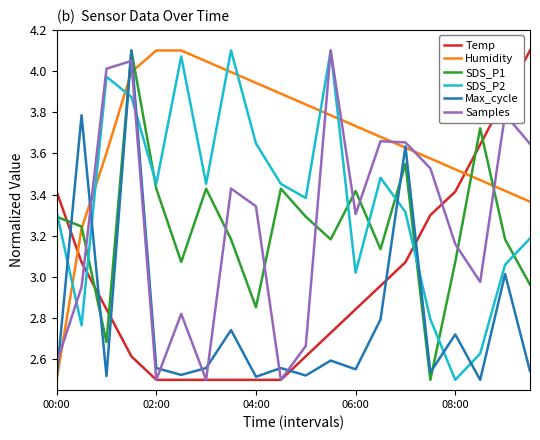

Which series has the largest total across all categories?

Humidity